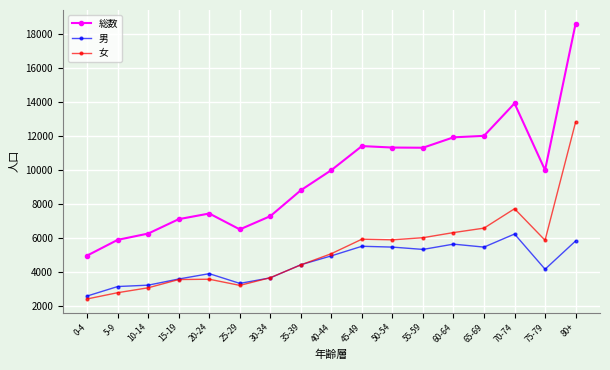

List the series in order of their peak value, lowest first.

男, 女, 総数